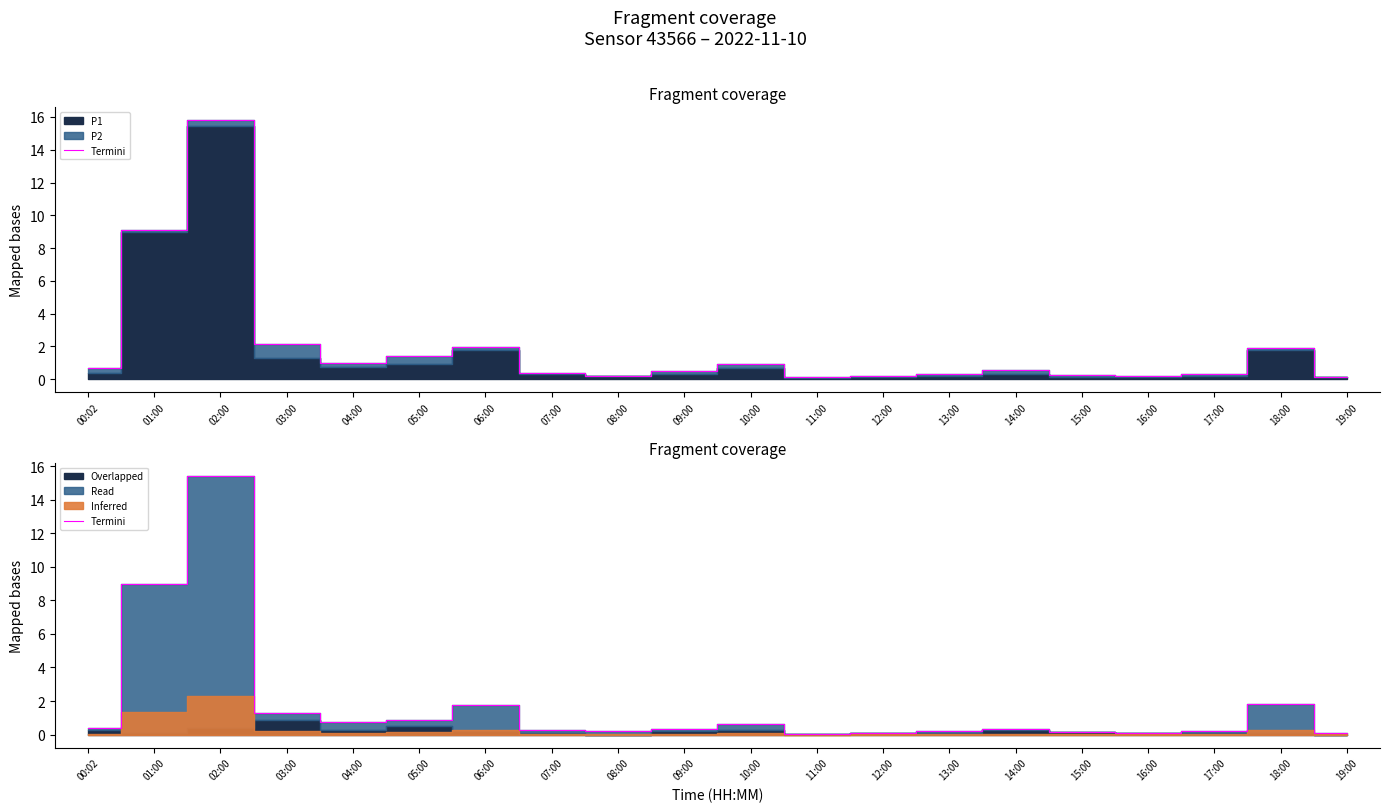

Read the value at 12:00.

0.1